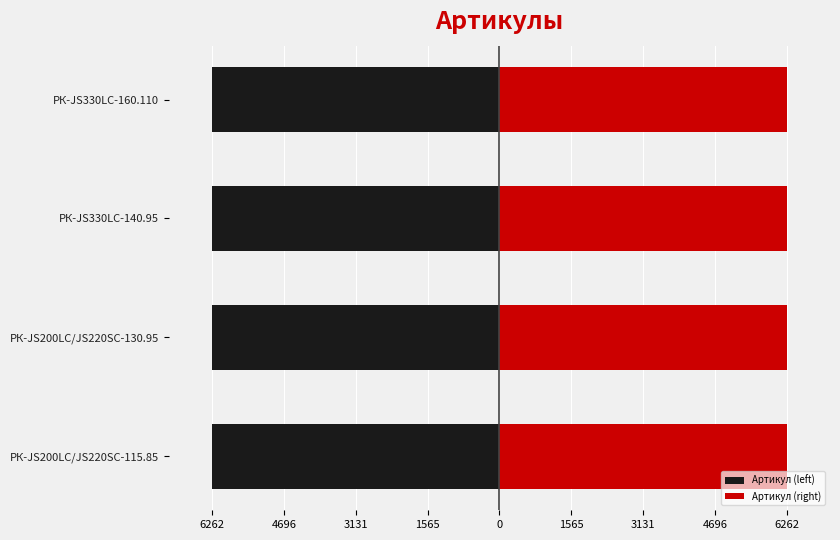

Which series has the largest total across all categories?

Артикул (right)